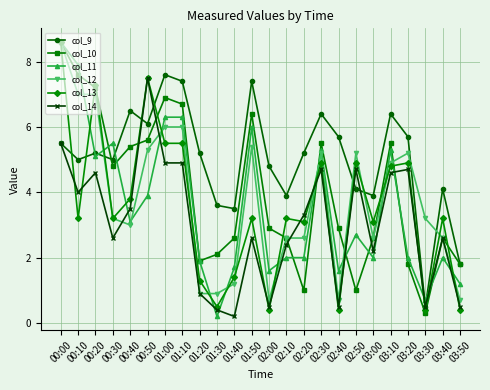

Where is the first local minimum for col_11?

00:20